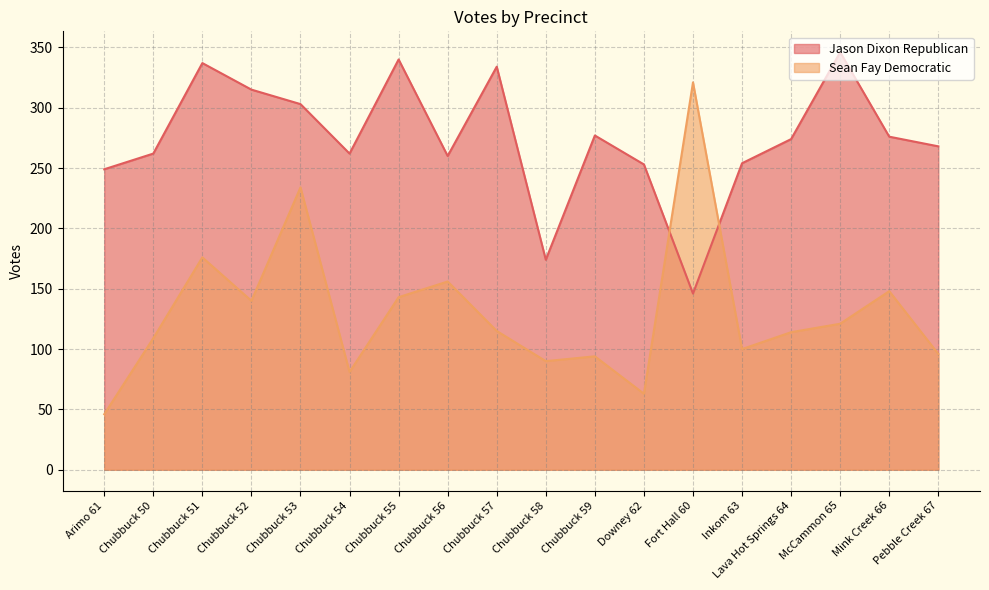

Reading right to left, extract all data points from this chart.

Jason Dixon Republican: Pebble Creek 67=268	Mink Creek 66=276	McCammon 65=346	Lava Hot Springs 64=274	Inkom 63=254	Fort Hall 60=146	Downey 62=253	Chubbuck 59=277	Chubbuck 58=174	Chubbuck 57=334	Chubbuck 56=260	Chubbuck 55=340	Chubbuck 54=262	Chubbuck 53=303	Chubbuck 52=315	Chubbuck 51=337	Chubbuck 50=262	Arimo 61=249
Sean Fay Democratic: Pebble Creek 67=96	Mink Creek 66=148	McCammon 65=121	Lava Hot Springs 64=114	Inkom 63=100	Fort Hall 60=321	Downey 62=63	Chubbuck 59=94	Chubbuck 58=90	Chubbuck 57=115	Chubbuck 56=156	Chubbuck 55=143	Chubbuck 54=81	Chubbuck 53=234	Chubbuck 52=140	Chubbuck 51=176	Chubbuck 50=109	Arimo 61=46